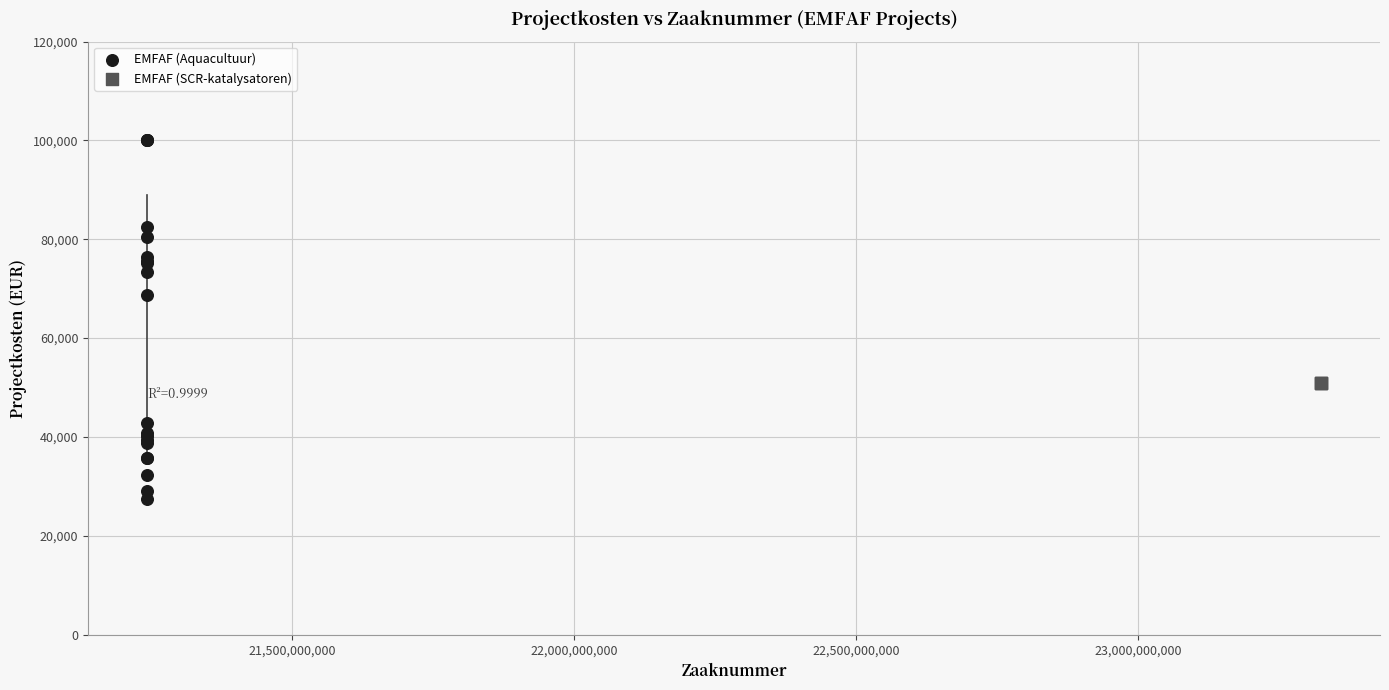

Which series contains the lowest Y value?

EMFAF (Aquacultuur)